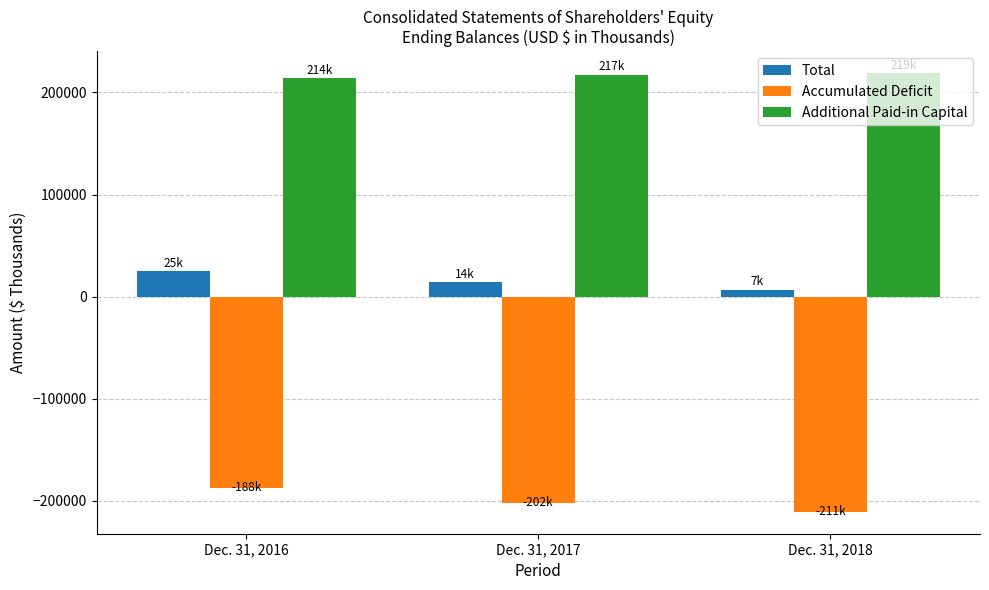

What is the smallest value displayed?

-210774